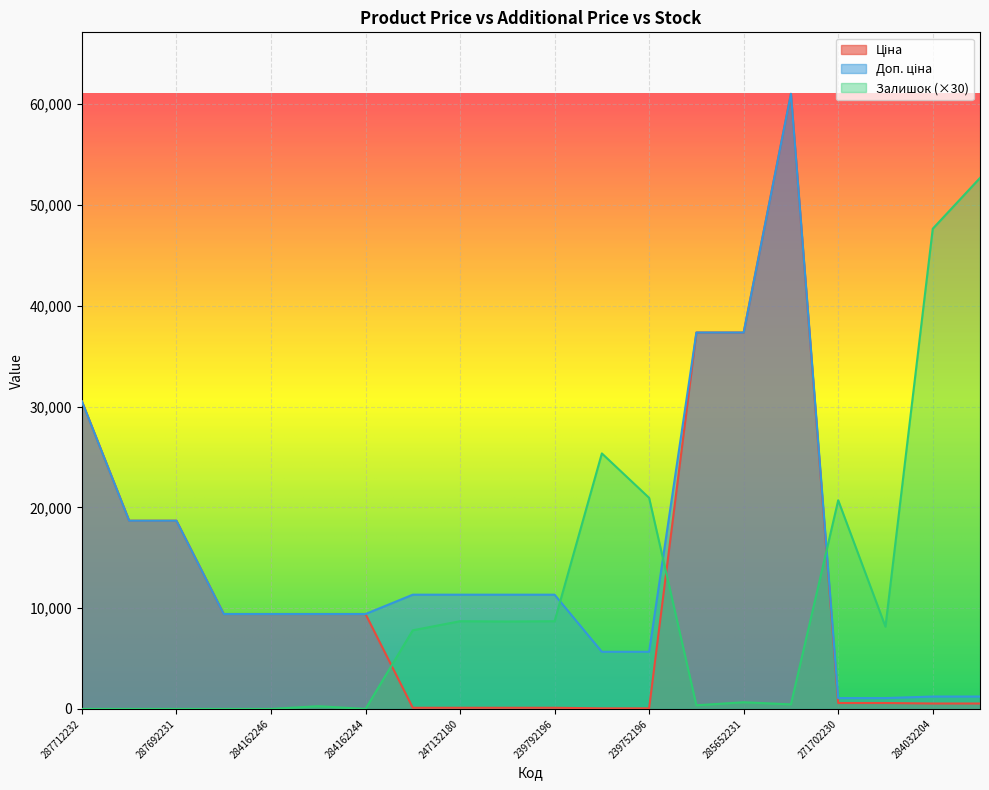

Rank the series by their average value, from highest to lowest.

Доп. ціна, Ціна, Залишок